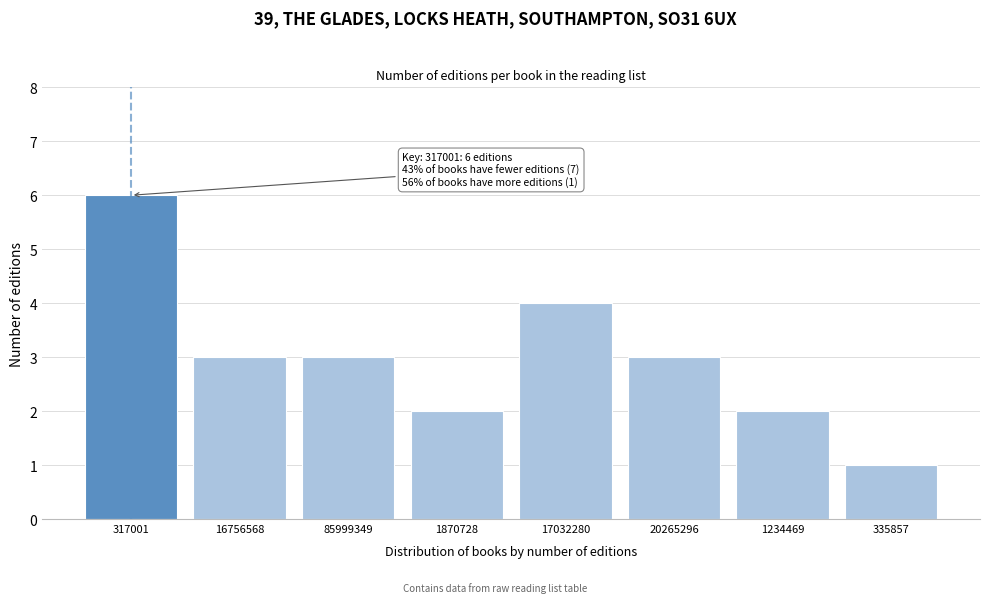

Reading left to right, what are all the values shown in this chart?

317001=6	16756568=3	85999349=3	1870728=2	17032280=4	20265296=3	1234469=2	335857=1